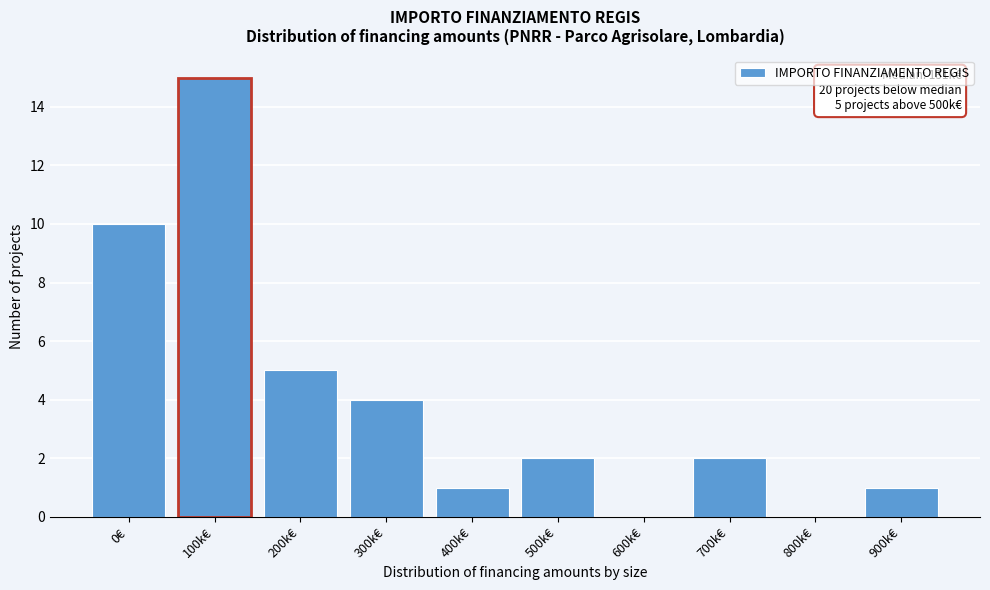

Reading right to left, extract all data points from this chart.

900k€=1	800k€=0	700k€=2	600k€=0	500k€=2	400k€=1	300k€=4	200k€=5	100k€=15	0€=10